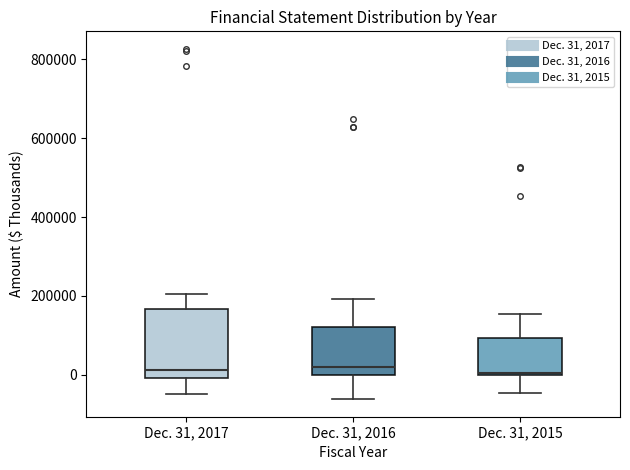

Where is the upper edge of the box for Dec. 31, 2015 on the y-axis? The values are not printed on the chart, so give them approximately, as read against the axis.

100000